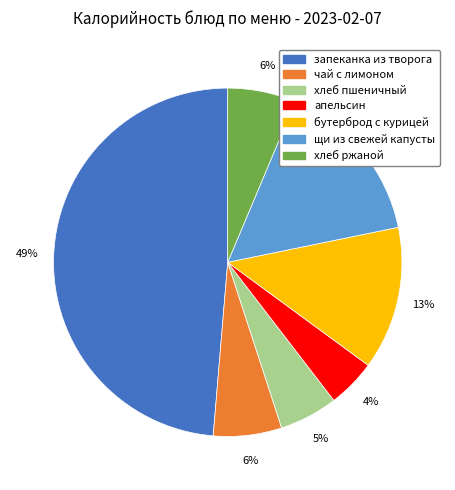

Which slice is the smallest?

апельсин